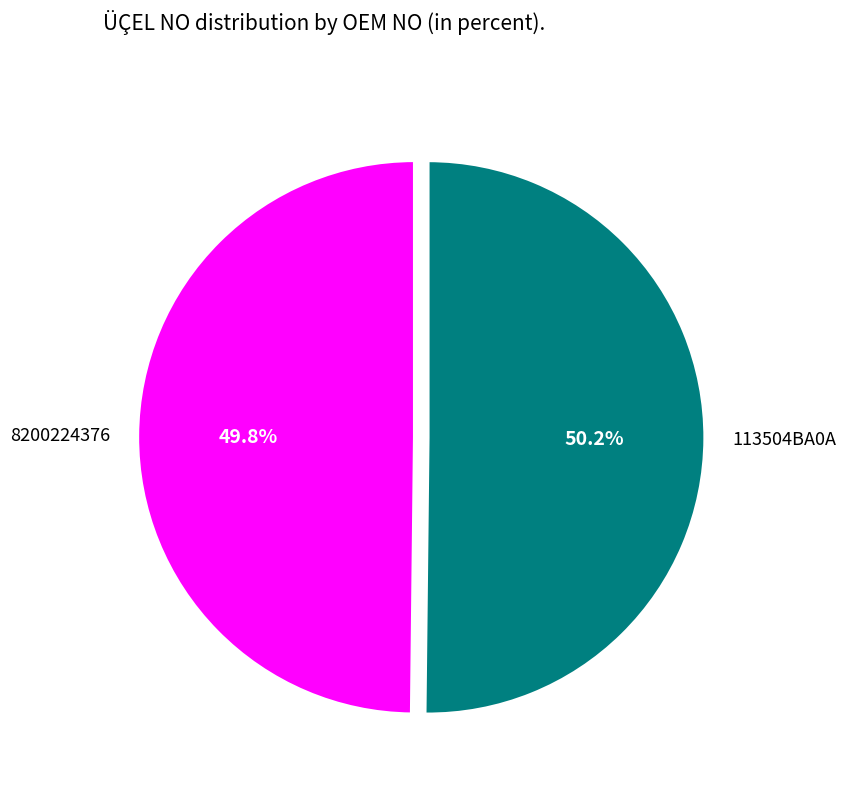

To the nearest percent, what is the average slice percentage?

50%